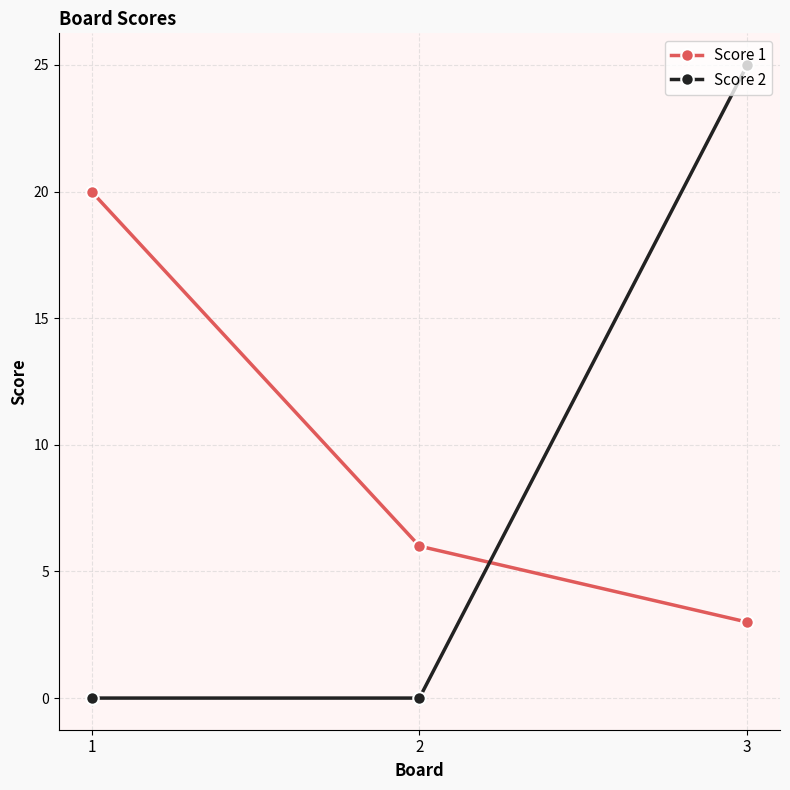

What is the highest value of the Score 1 series?

20